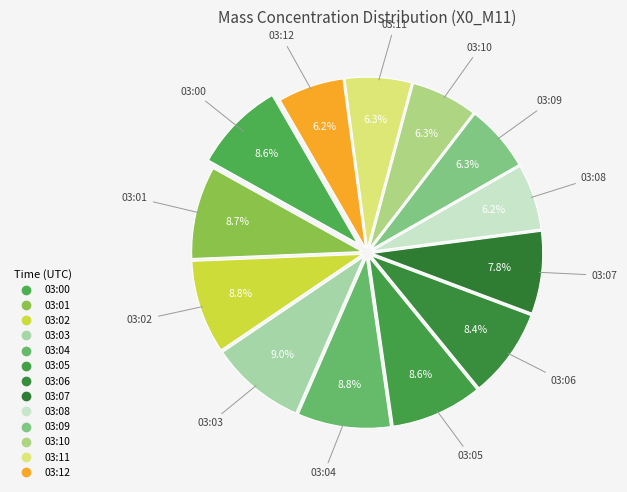

What is the ratio of the value at 03:03 to the value at 03:11?

1.4